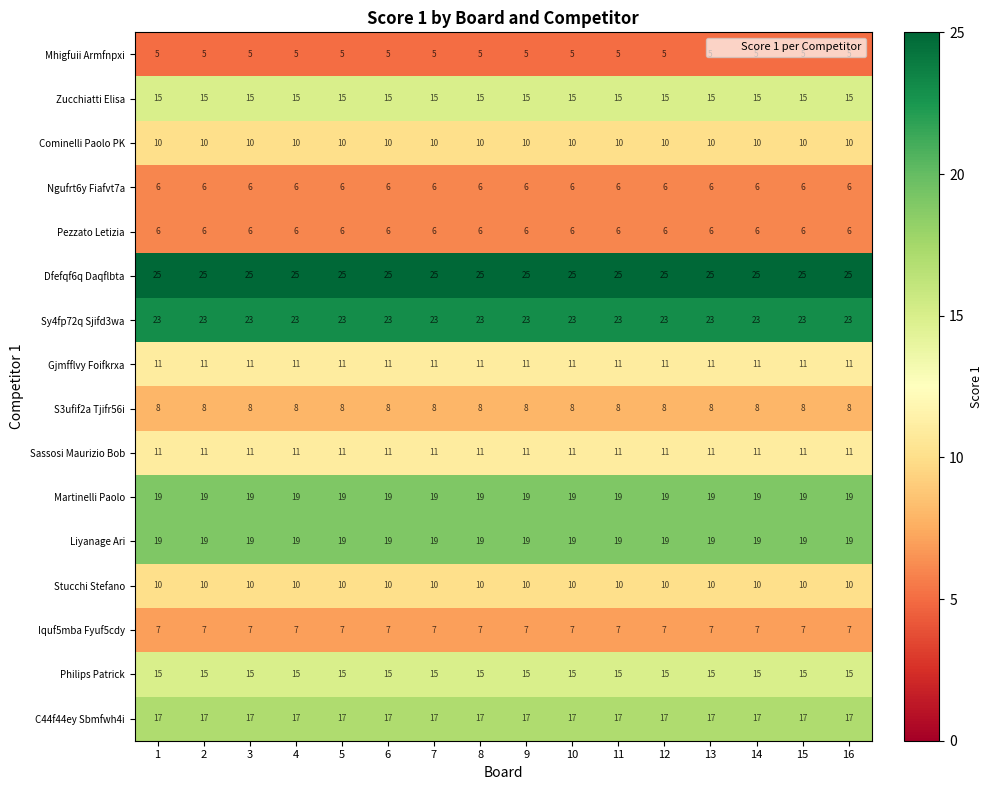

What is the spread (max minus min) of values at 1?

20